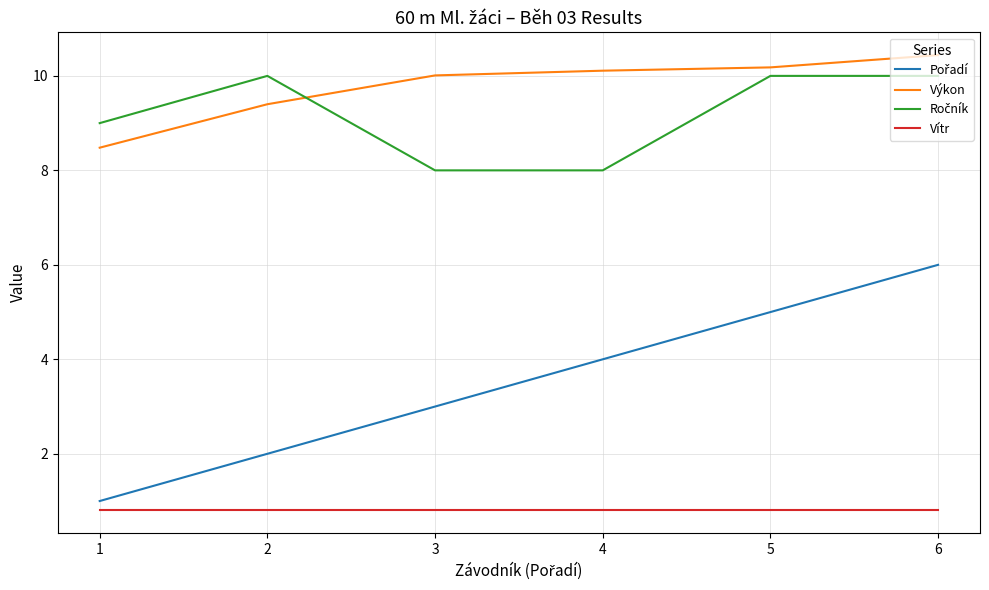

At how many categories does at least one series exceed 2?

6